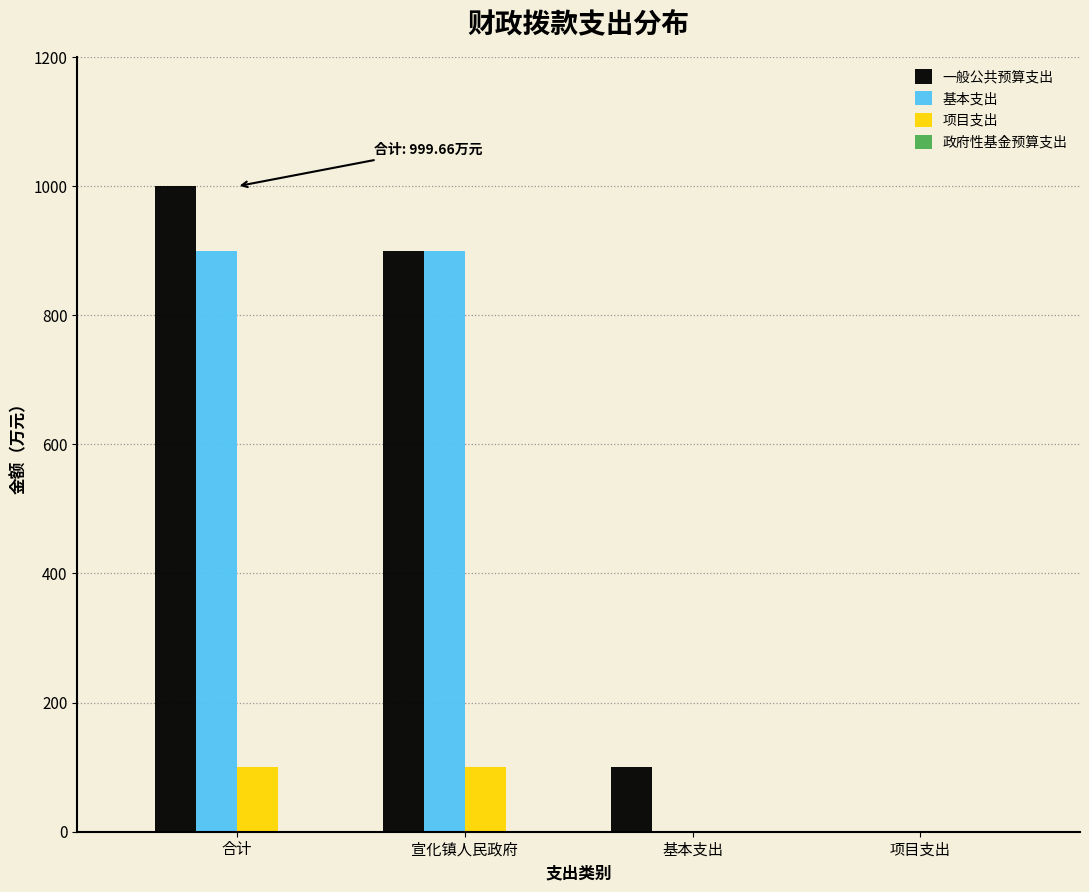

Reading left to right, list all the values displayed in this chart.

一般公共预算支出: 合计=999.7	宣化镇人民政府=899.7	基本支出=100.0	项目支出=0.0
基本支出: 合计=899.7	宣化镇人民政府=899.7	基本支出=0.0	项目支出=0.0
项目支出: 合计=100.0	宣化镇人民政府=100.0	基本支出=0.0	项目支出=0.0